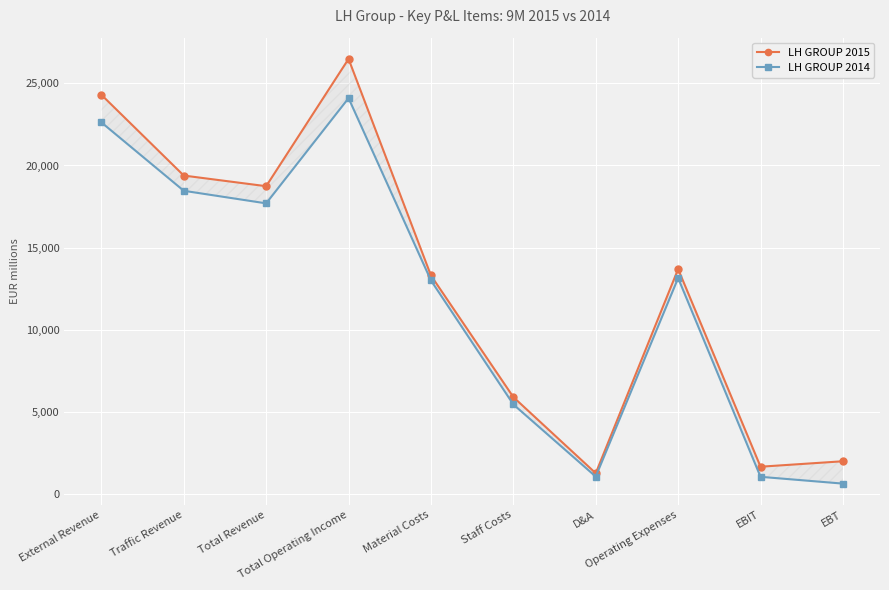

What are all the series names shown in the legend?

LH GROUP 2015, LH GROUP 2014